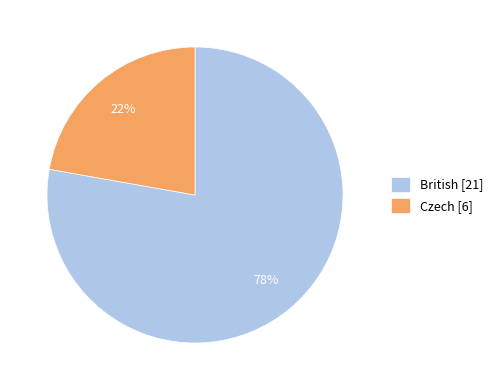

Is there any slice that represents more than half of the pie?

Yes